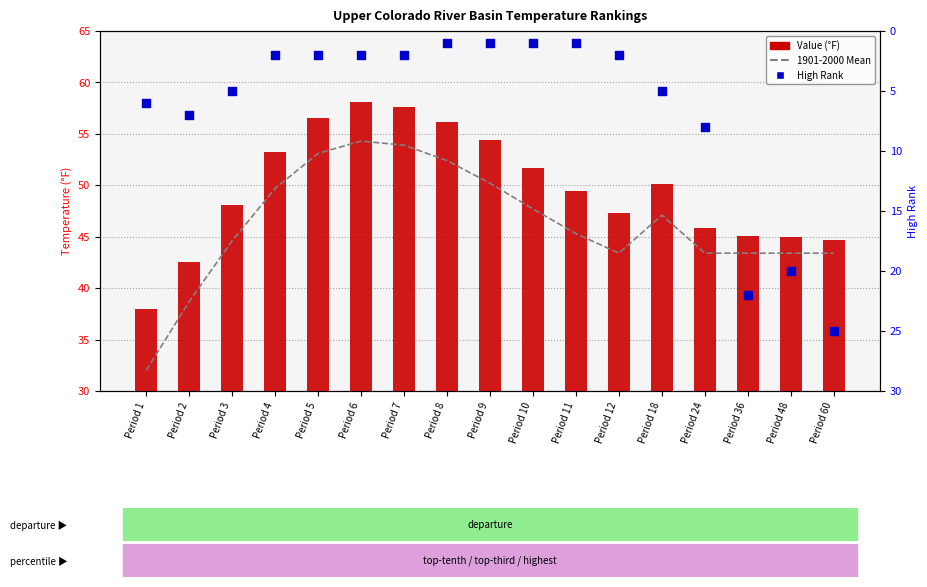

Which series has the largest total across all categories?

Value (°F)